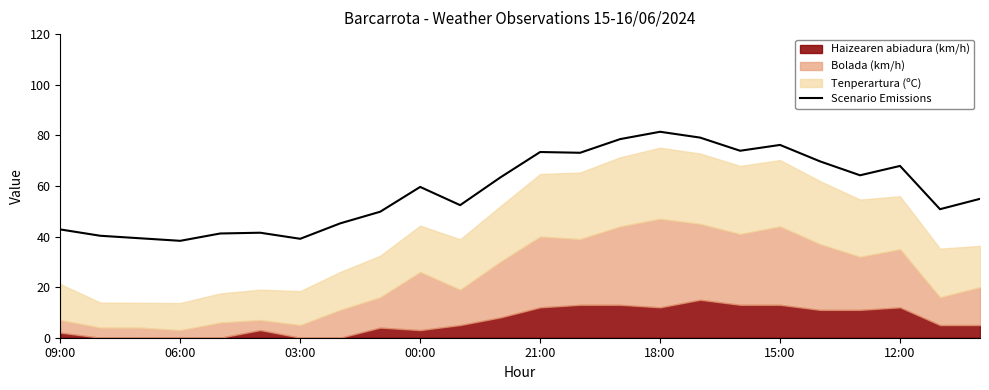

What is the highest value of the Scenario Emissions series?

81.4